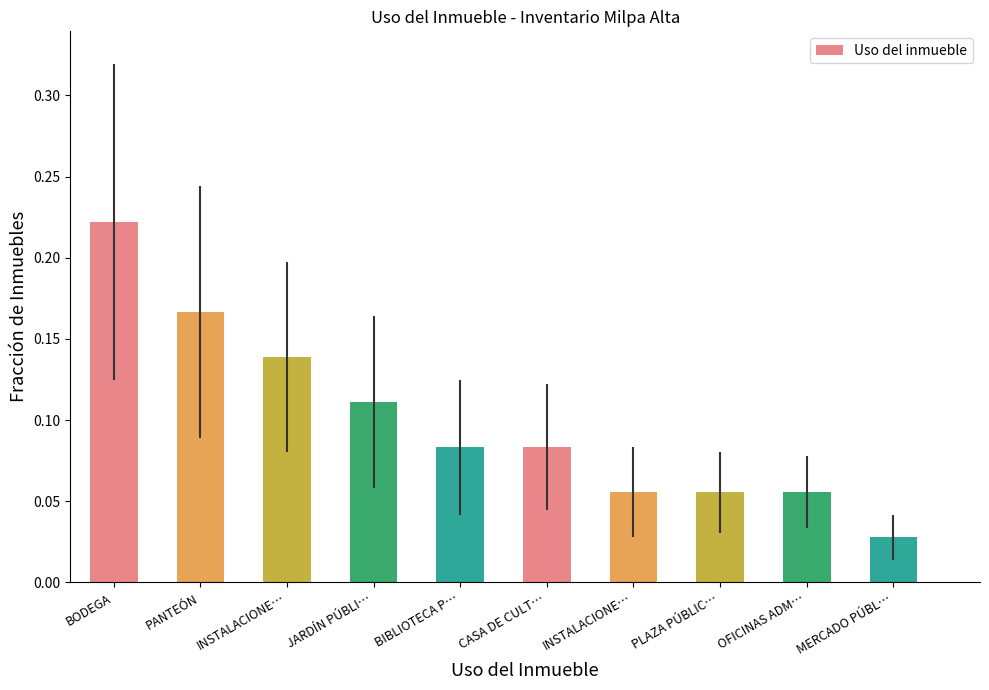

At which category does the chart reach its minimum across all series?

MERCADO PÚBL…